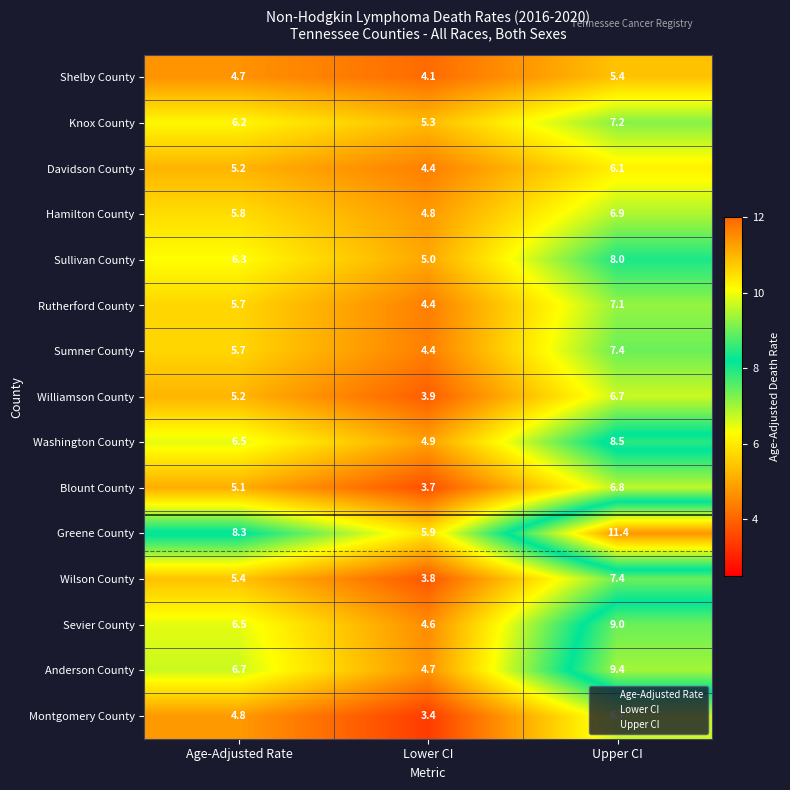

At which category is the sum across all series the highest?

Upper CI